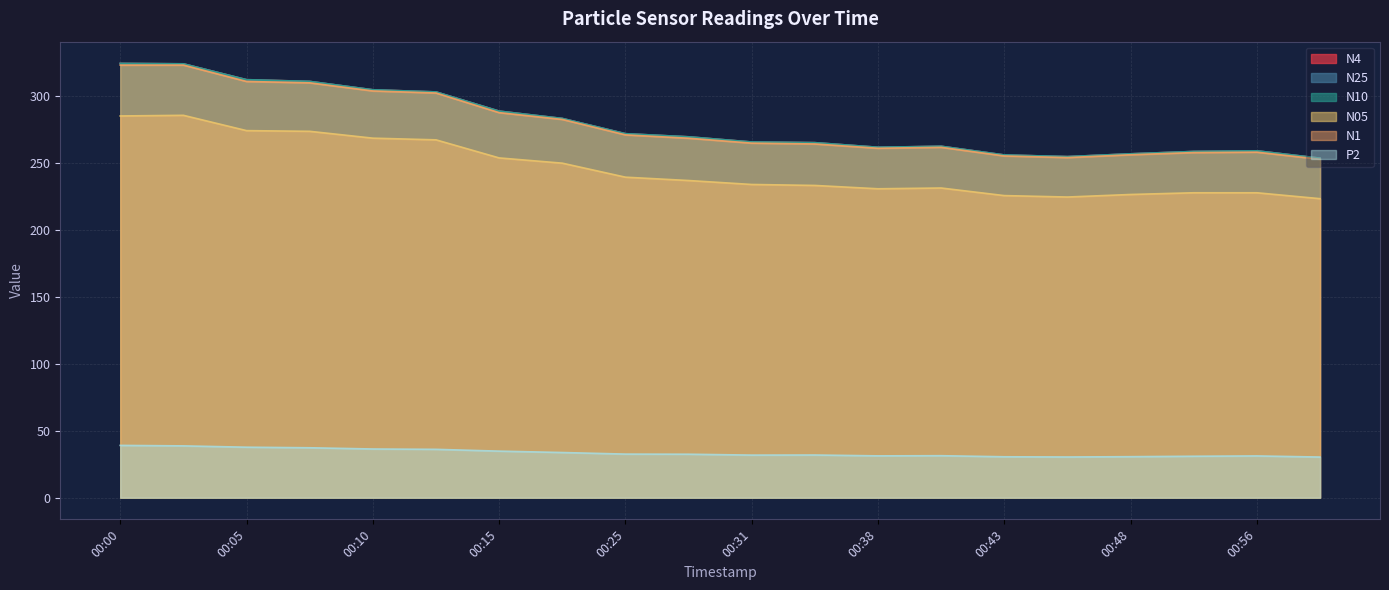

Reading left to right, transcribe all the data shown in this chart.

N4: 324.5	324.1	312.3	311.0	304.8	303.1	288.8	283.3	271.9	269.6	265.7	265.2	261.8	262.5	256.1	254.8	256.9	258.7	259.1	253.7
N25: 324.4	324.1	312.2	311.0	304.7	303.1	288.7	283.3	271.9	269.6	265.7	265.2	261.8	262.5	256.0	254.8	256.9	258.6	259.1	253.6
N10: 324.5	324.2	312.3	311.0	304.8	303.2	288.8	283.3	271.9	269.6	265.8	265.3	261.8	262.6	256.1	254.8	256.9	258.7	259.1	253.7
N05: 285.2	285.7	274.2	273.7	268.6	267.3	253.8	249.9	239.4	236.9	234.0	233.3	230.8	231.4	225.7	224.6	226.5	227.8	227.8	223.4
N1: 323.2	323.2	311.0	309.9	303.9	302.4	287.7	282.6	271.1	268.6	264.9	264.3	261.1	261.8	255.3	254.1	256.2	257.8	258.1	252.8
P2: 39.0	38.7	37.7	37.3	36.3	36.1	34.7	33.7	32.5	32.4	31.8	31.9	31.2	31.3	30.5	30.4	30.6	30.9	31.2	30.3